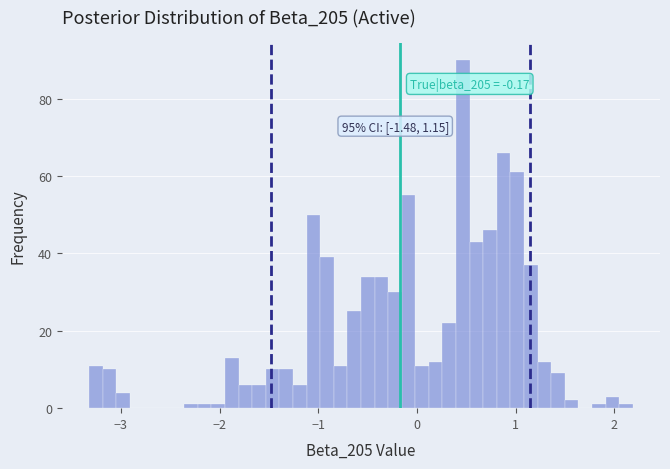

Read against the x-axis, roughly where is the centre of the tallest bar?

0.5